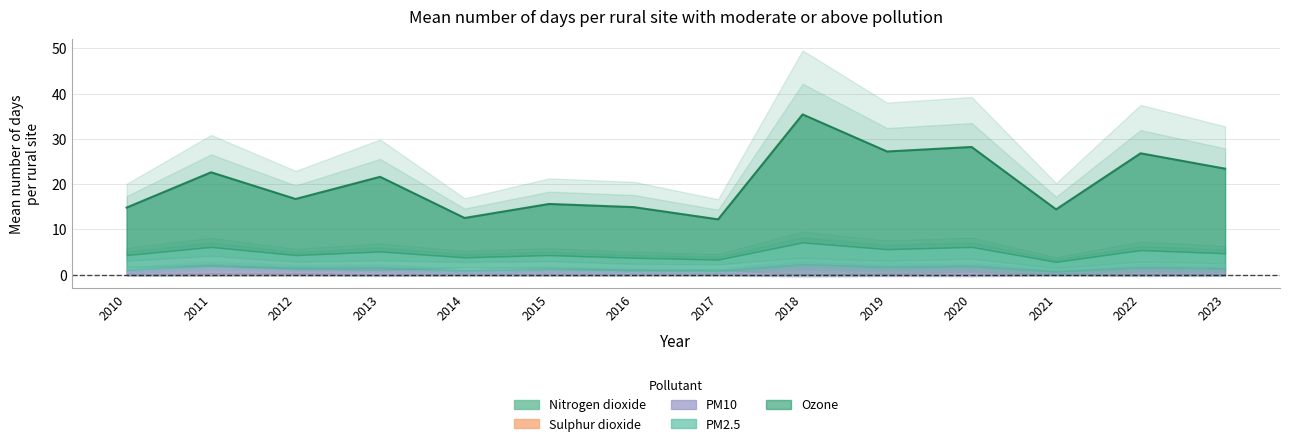

Which category has the lowest value in the Ozone series?

2014